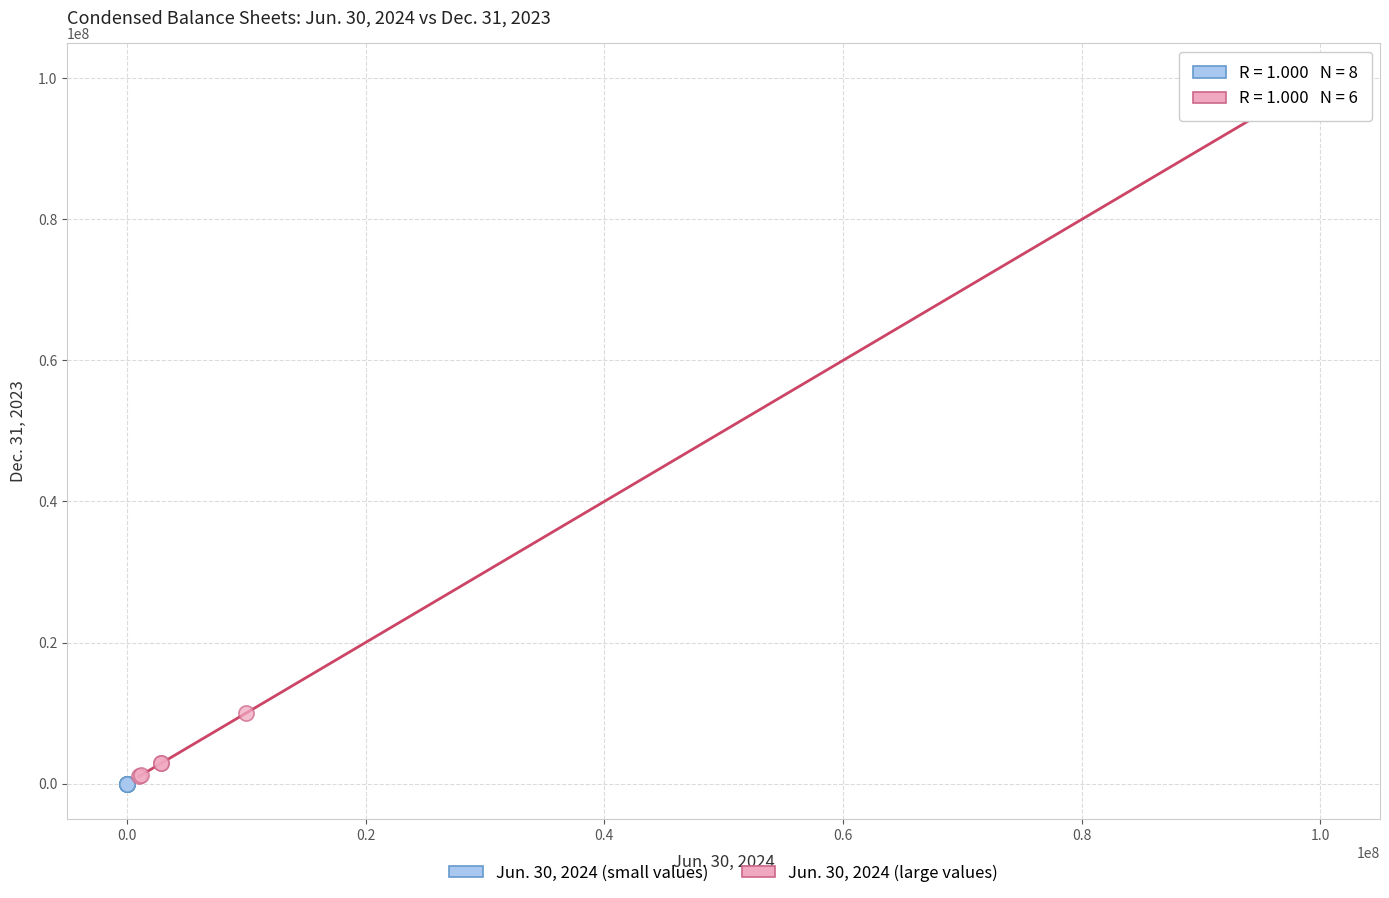

Which series has the widest spread of Y values?

Jun. 30, 2024 (large values)